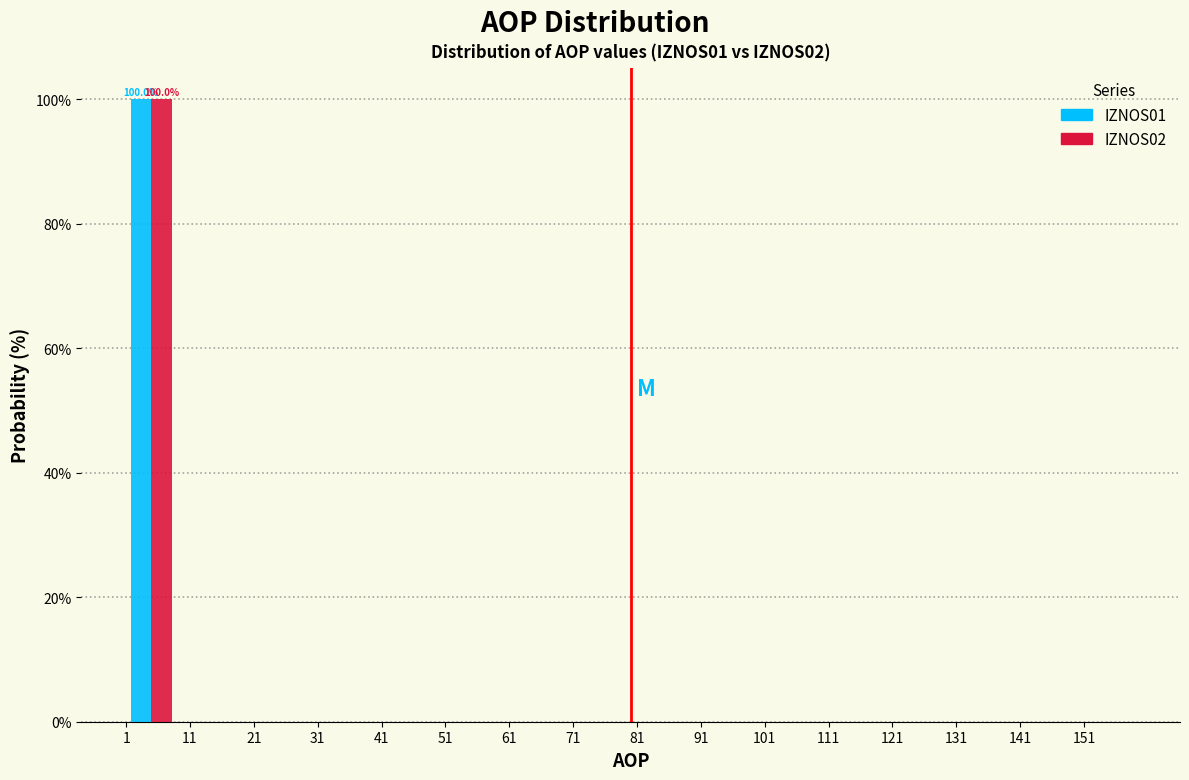

In the IZNOS02 series, which range on the x-axis has the tallest bar?

1.0 to 8.9